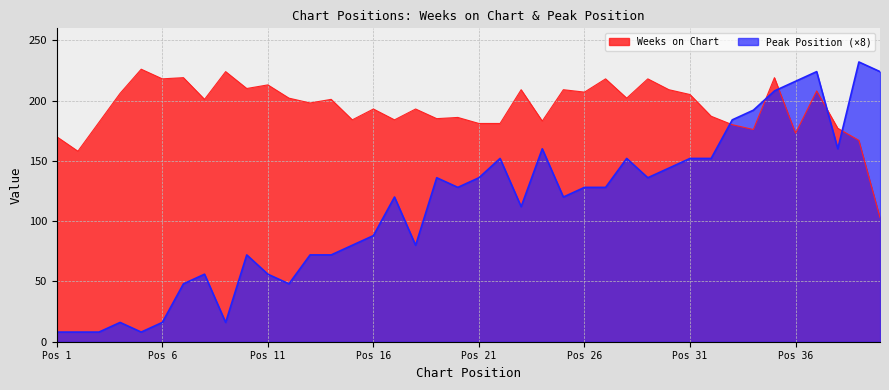

In Weeks on Chart, how many points are higher than both neighbors (excluding endpoints)?

14